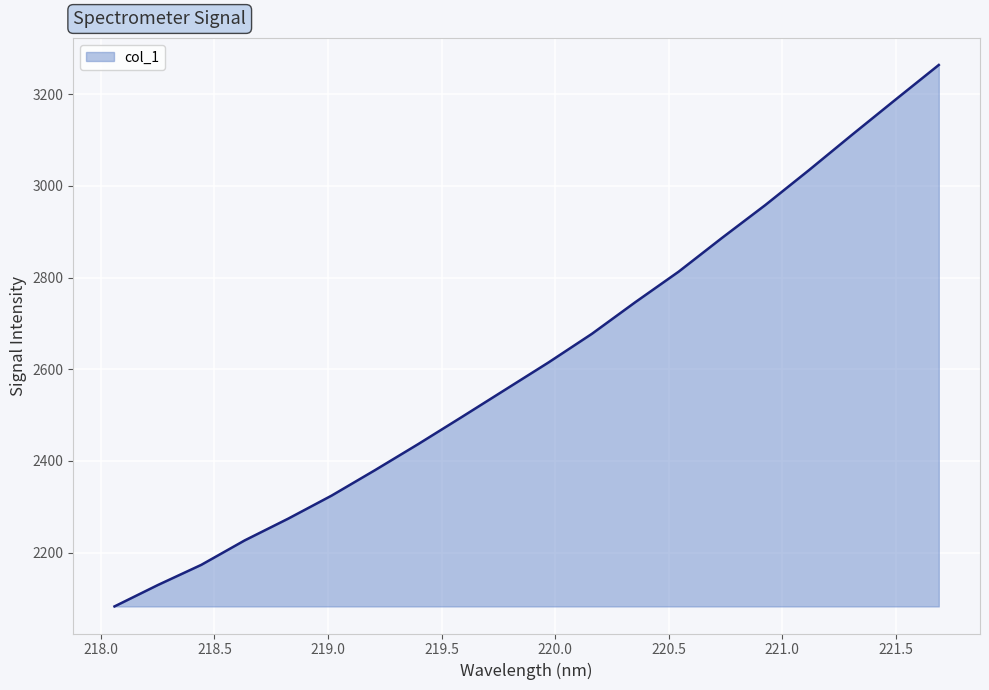

How many series are shown in this chart?

1